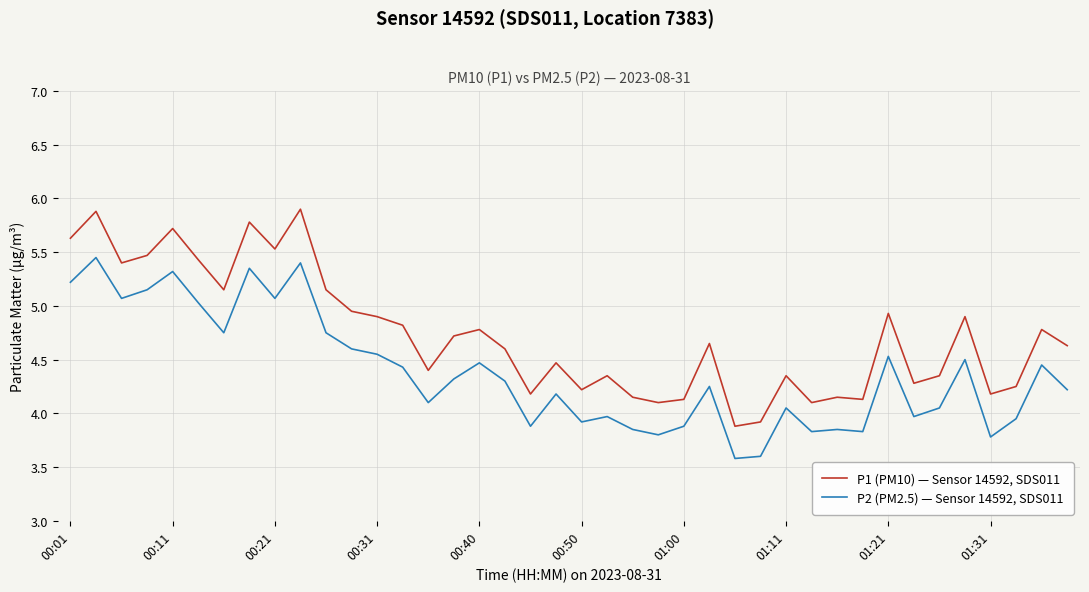

Does the chart display data point markers on the line(s)?

No